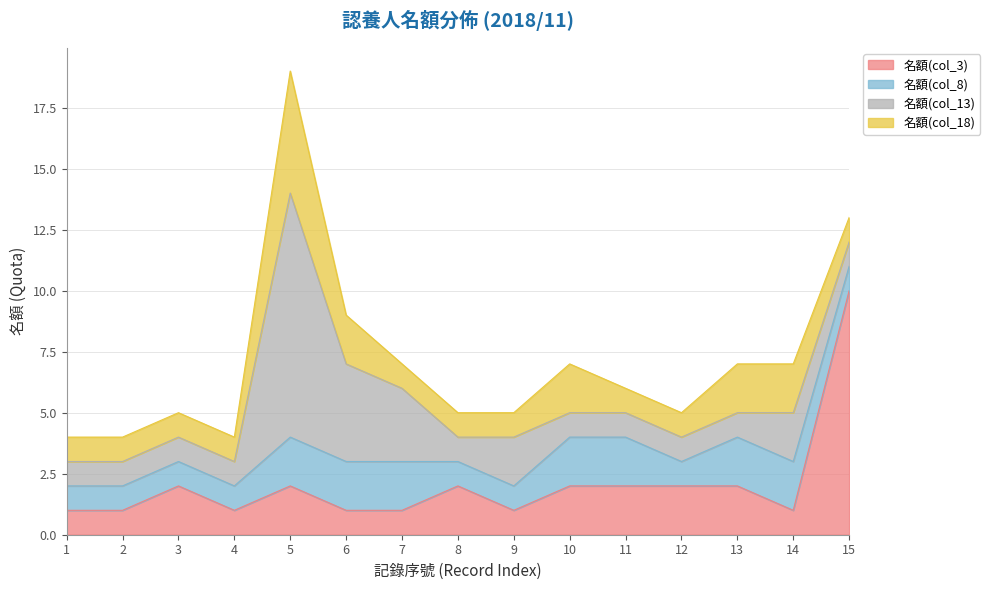

Which category has the lowest value in the 名額(col_8) series?

1